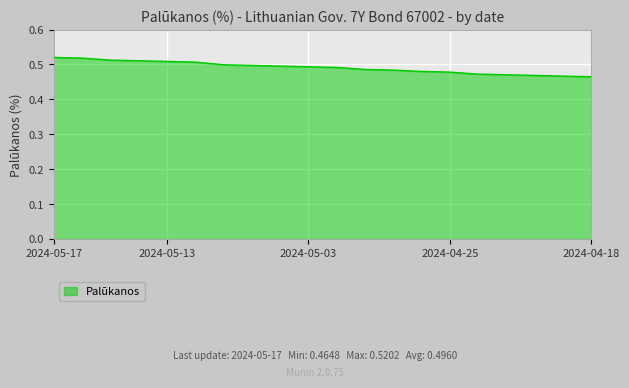

List the labels in order of value, smallest first.

2024-04-18, 2024-04-19, 2024-04-22, 2024-04-23, 2024-04-24, 2024-04-25, 2024-04-26, 2024-04-29, 2024-04-30, 2024-05-02, 2024-05-03, 2024-05-06, 2024-05-07, 2024-05-08, 2024-05-10, 2024-05-13, 2024-05-14, 2024-05-15, 2024-05-16, 2024-05-17